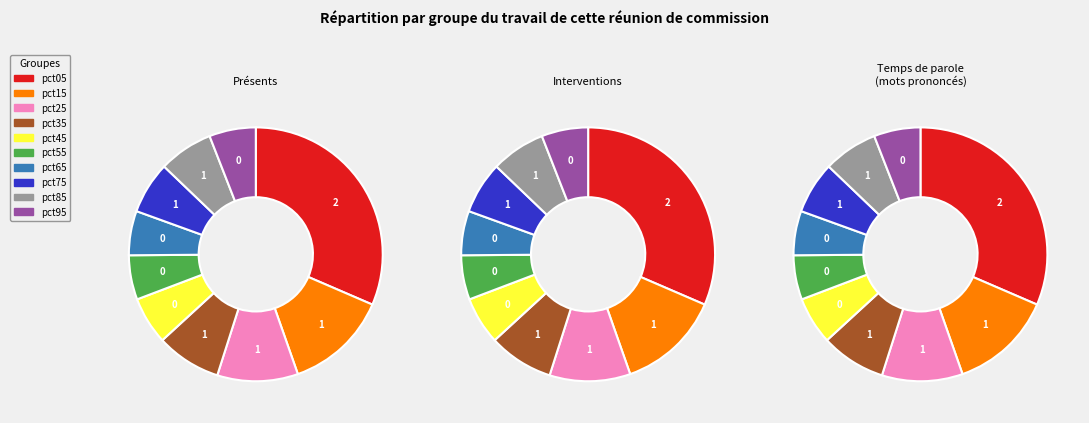

Is the sum of pct75 and pct15 greater than half?

No